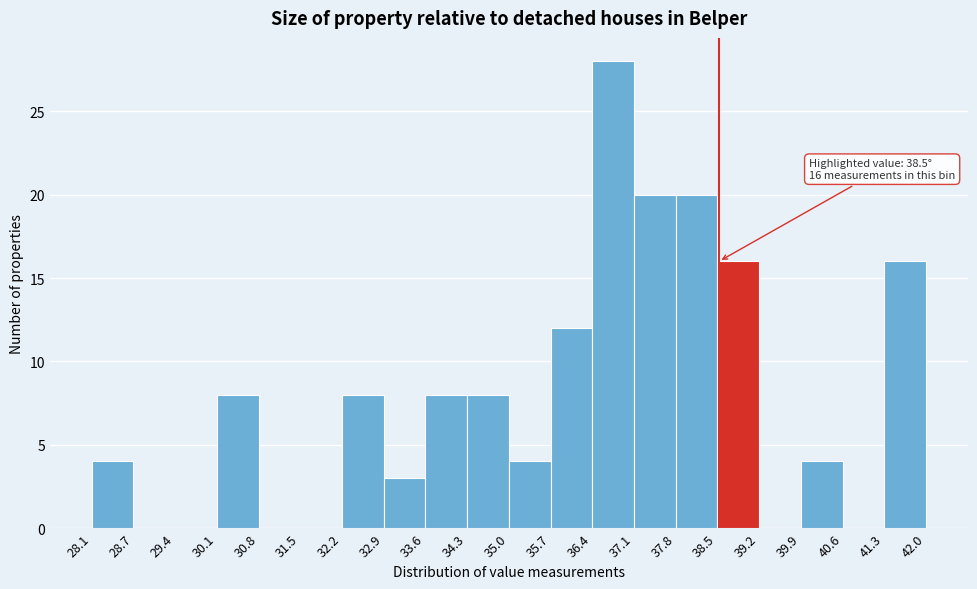

Which range on the x-axis has the tallest bar?

36.4 to 37.1